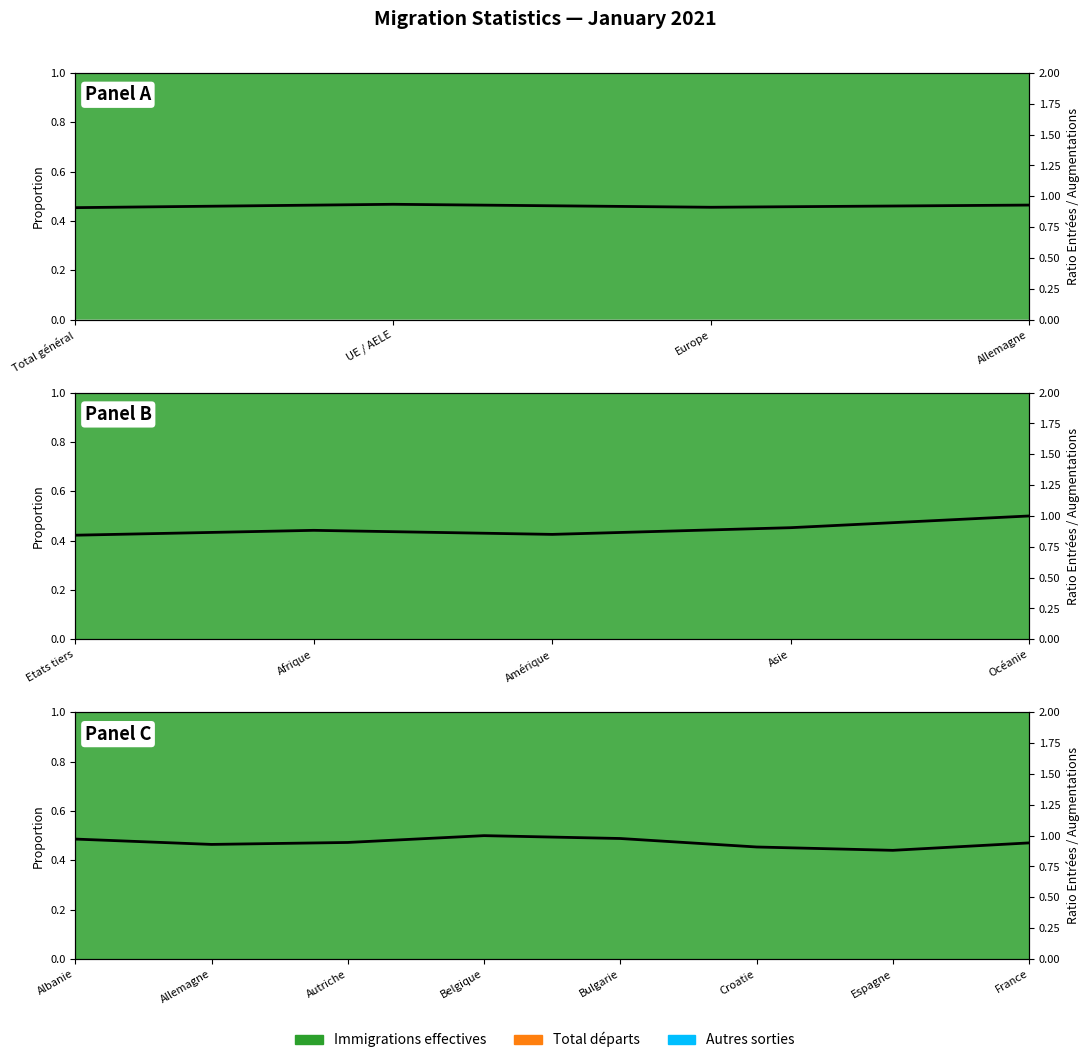

The chart shows a value of 1.0 at Belgique. True or false?

True